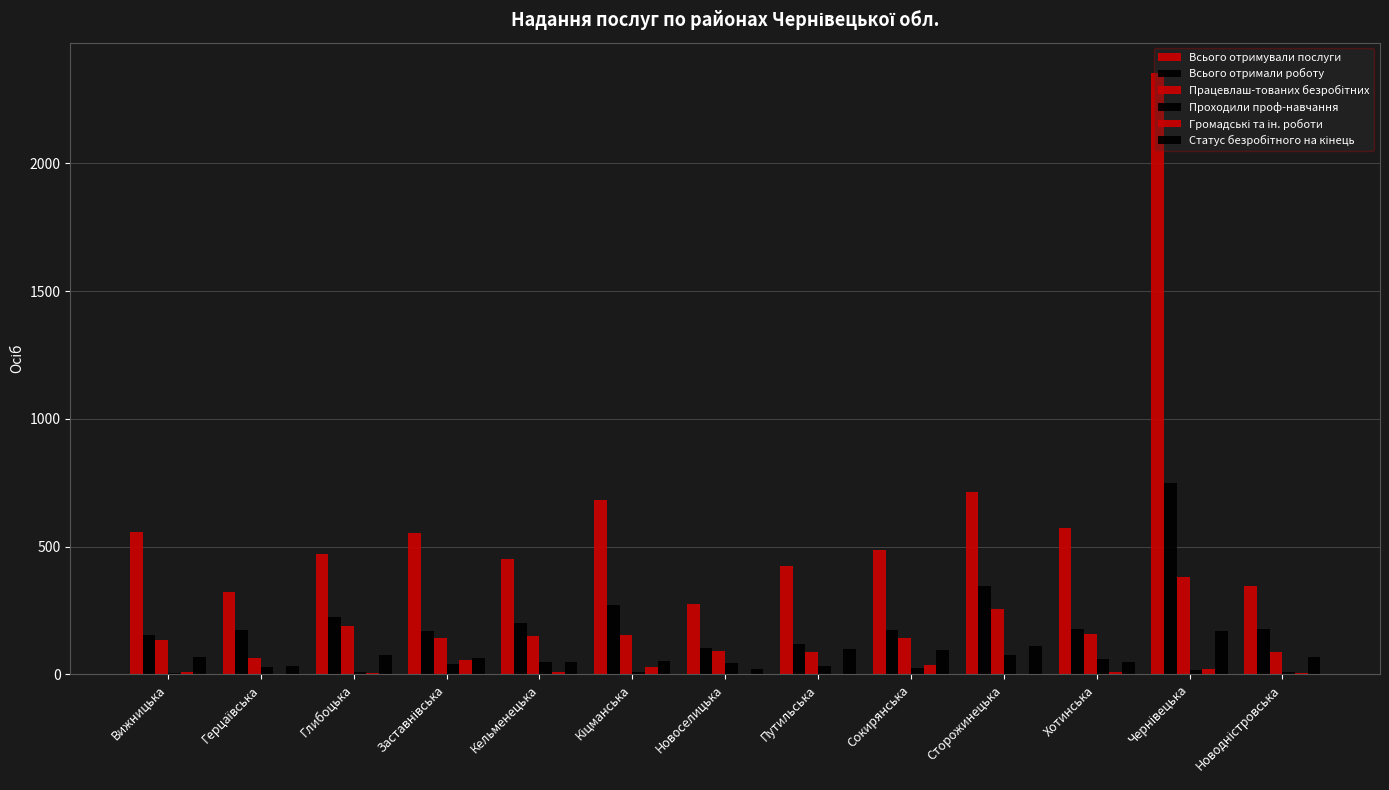

At which category is the sum across all series the highest?

Чернівецька